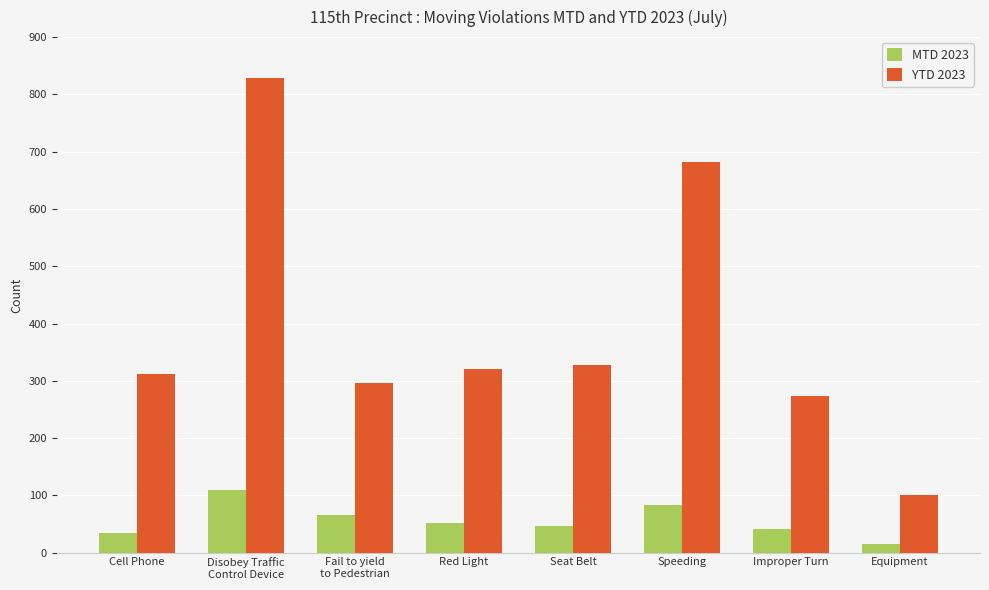

At which category is the sum across all series the highest?

Disobey Traffic
Control Device